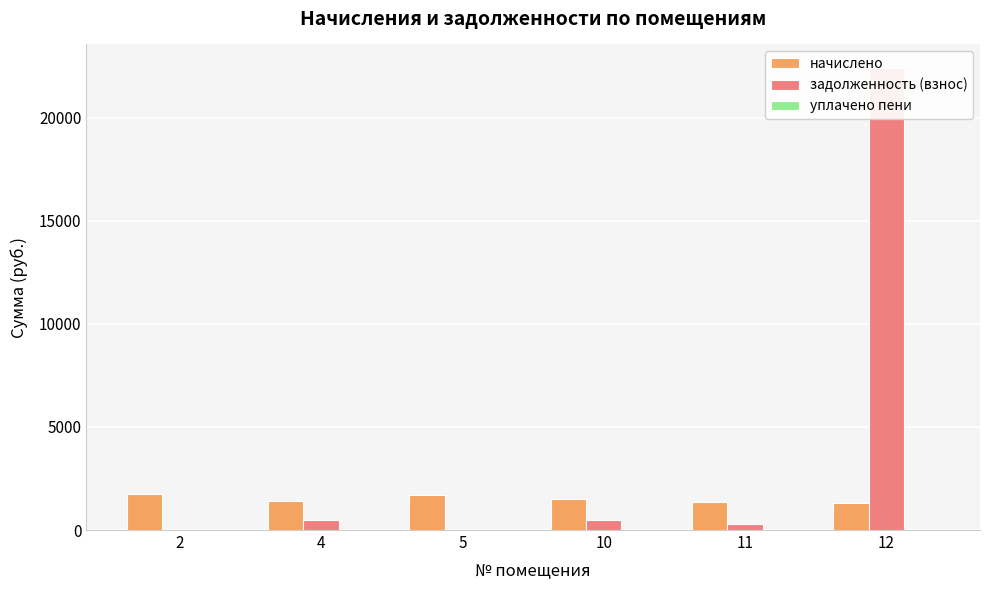

At which category is the sum across all series the highest?

12